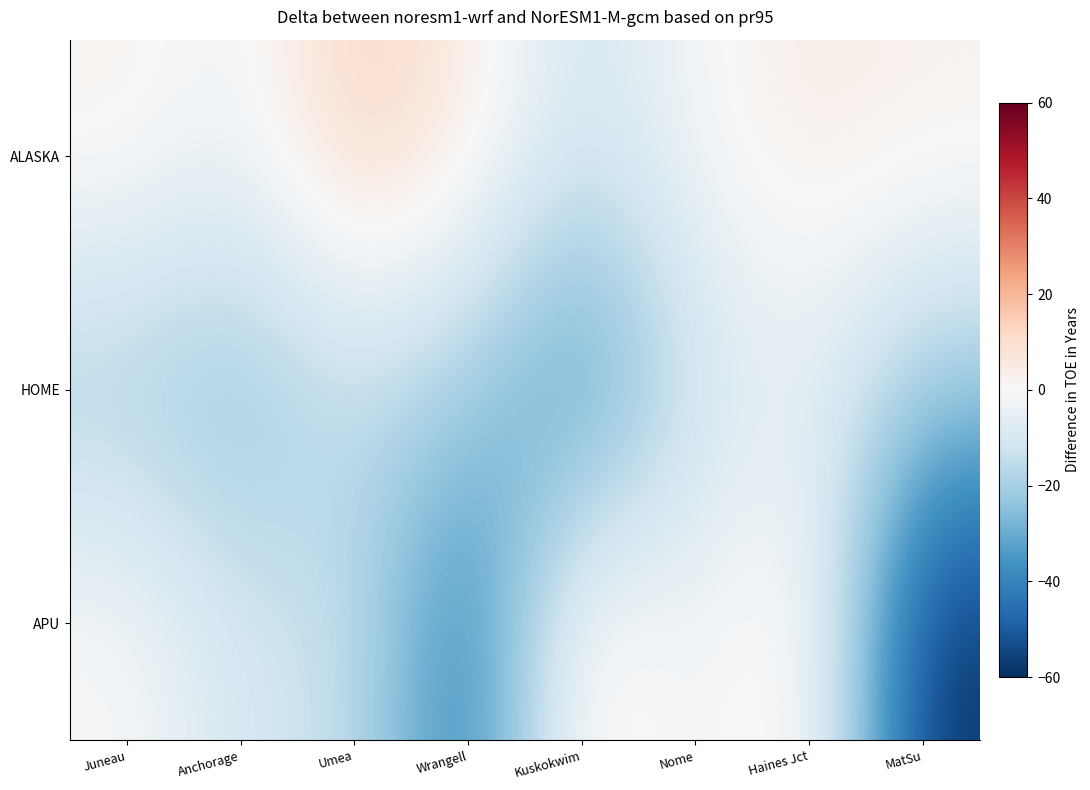

Which series has the widest spread of values?

APU